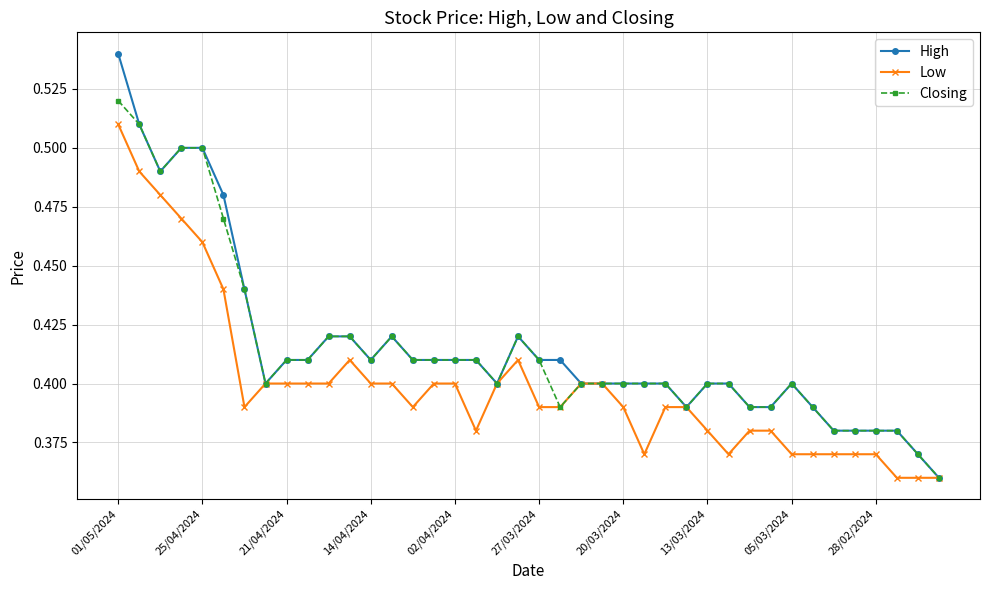

List the series in order of their peak value, lowest first.

Low, Closing, High